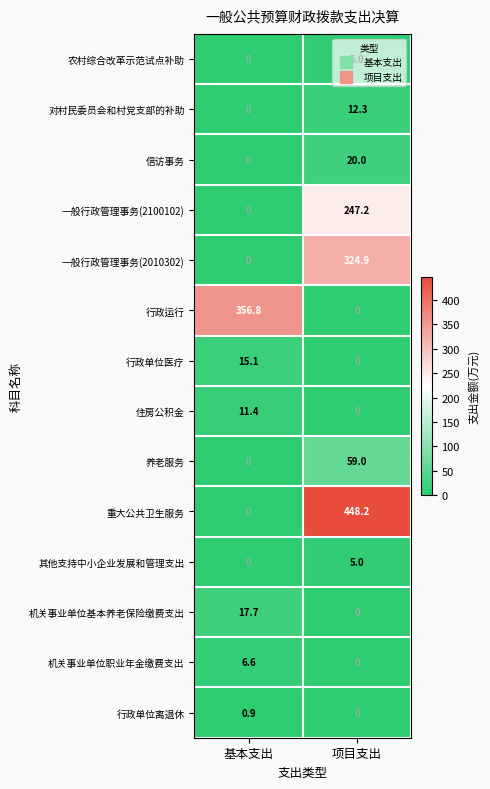

Count the number of categories in the chart.

2